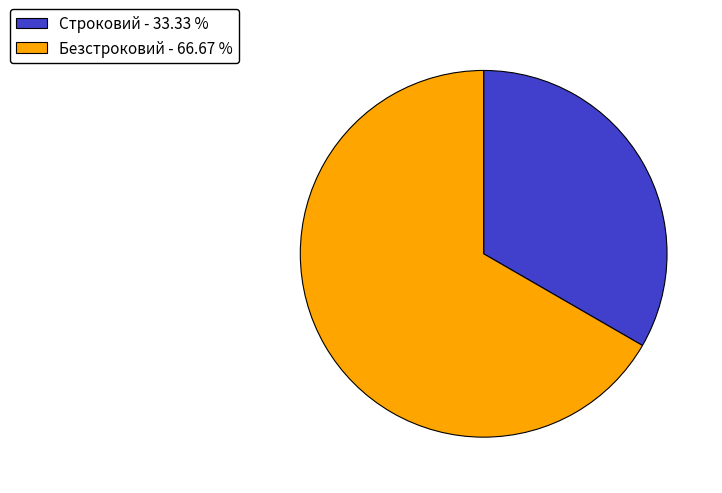

Do Безстроковий - 66.67 % and Строковий - 33.33 % together represent more than half of the pie?

Yes